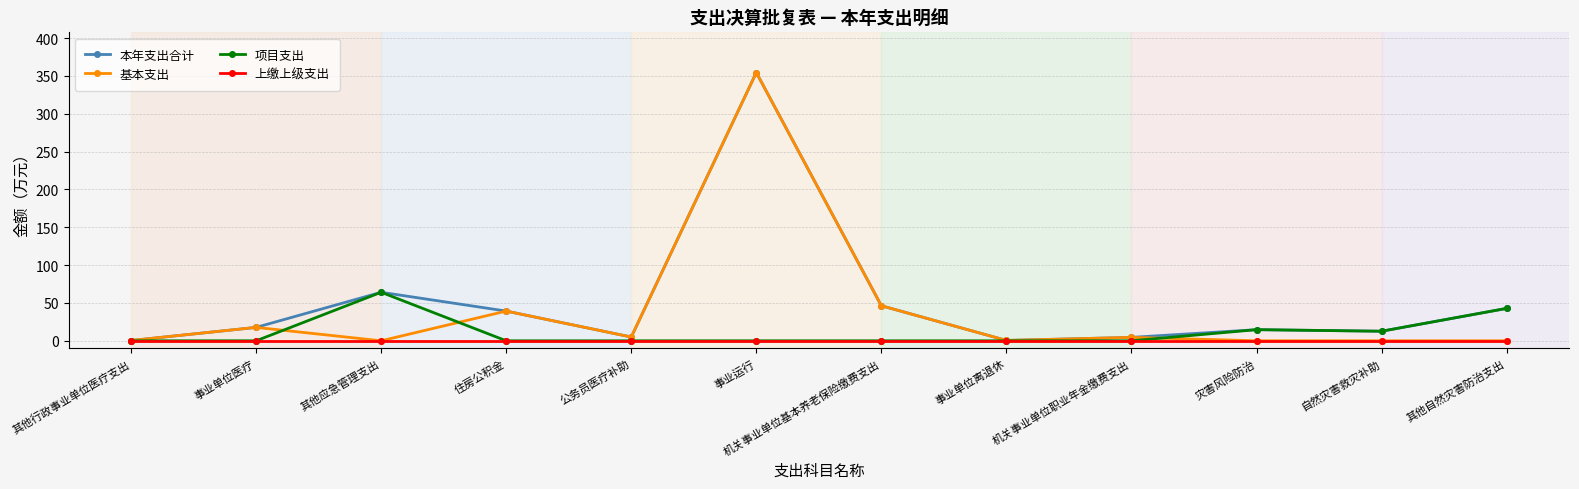

Rank the series by their average value, from lowest to highest.

上缴上级支出, 项目支出, 基本支出, 本年支出合计